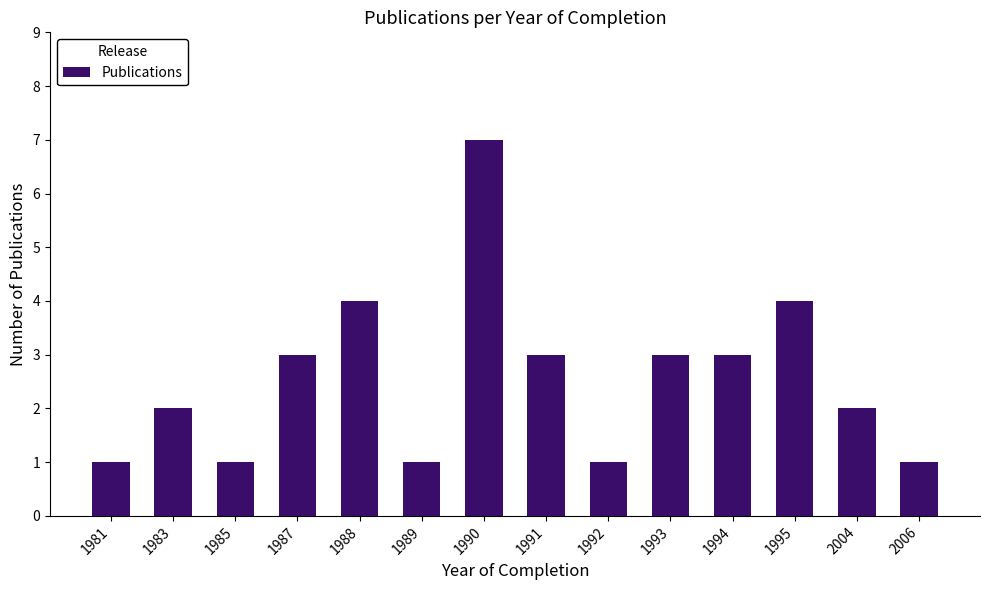

How many distinct data groups are displayed?

1